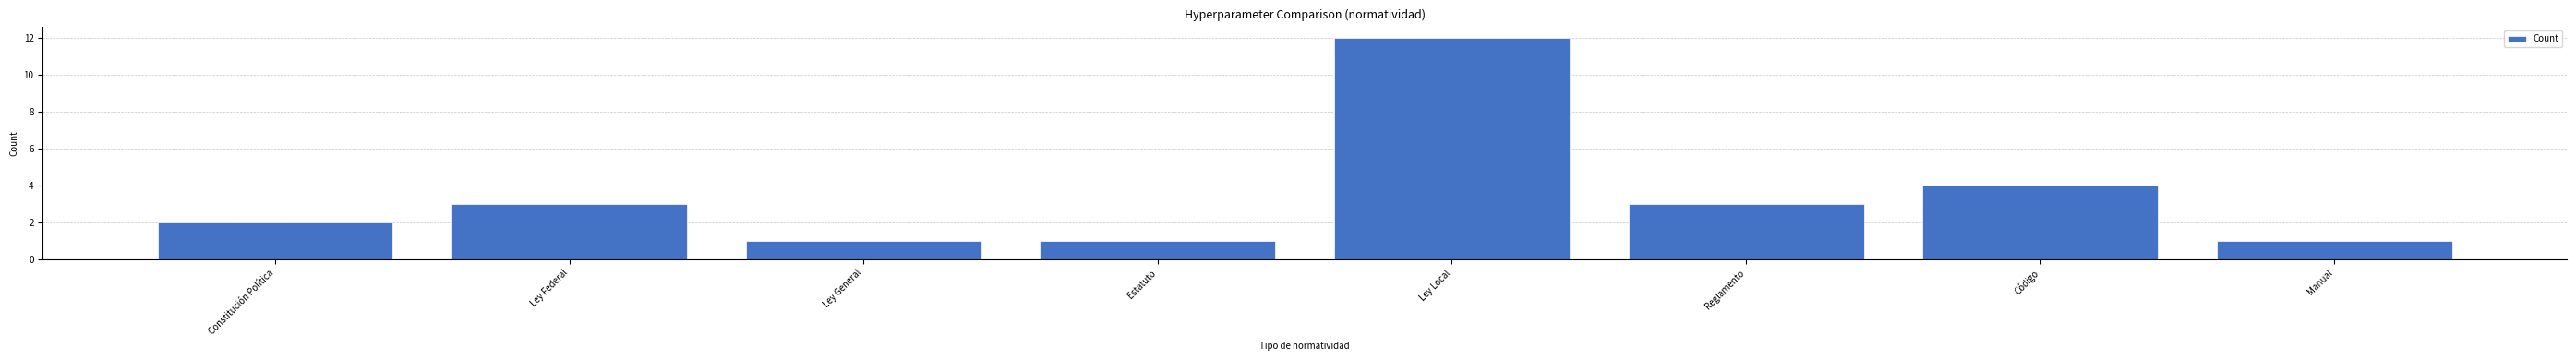

Reading left to right, list all the values displayed in this chart.

2	3	1	1	12	3	4	1